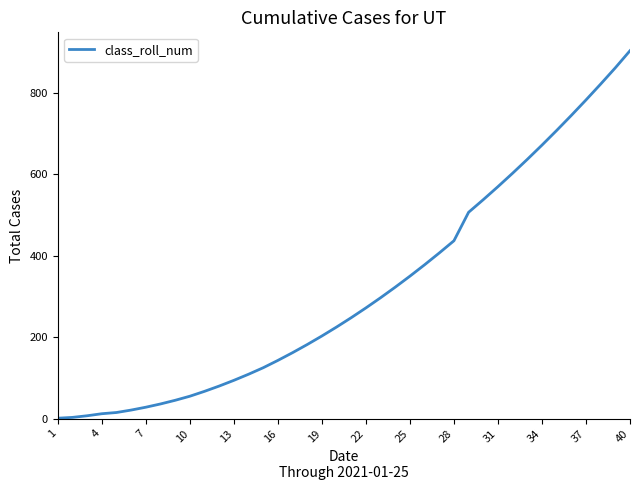

What is the difference between the maximum and minimum values?

903